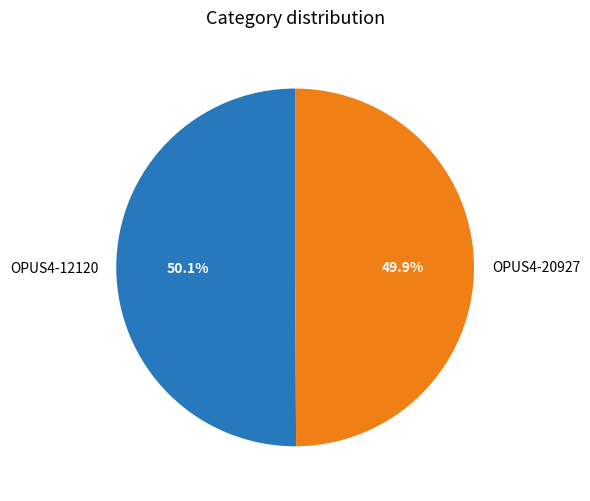

Does any single category account for the majority?

Yes